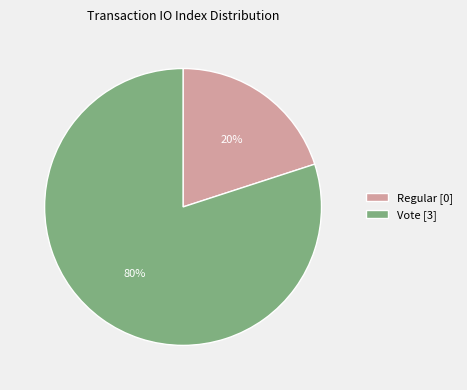

The Regular slice represents 8% of the pie. True or false?

False